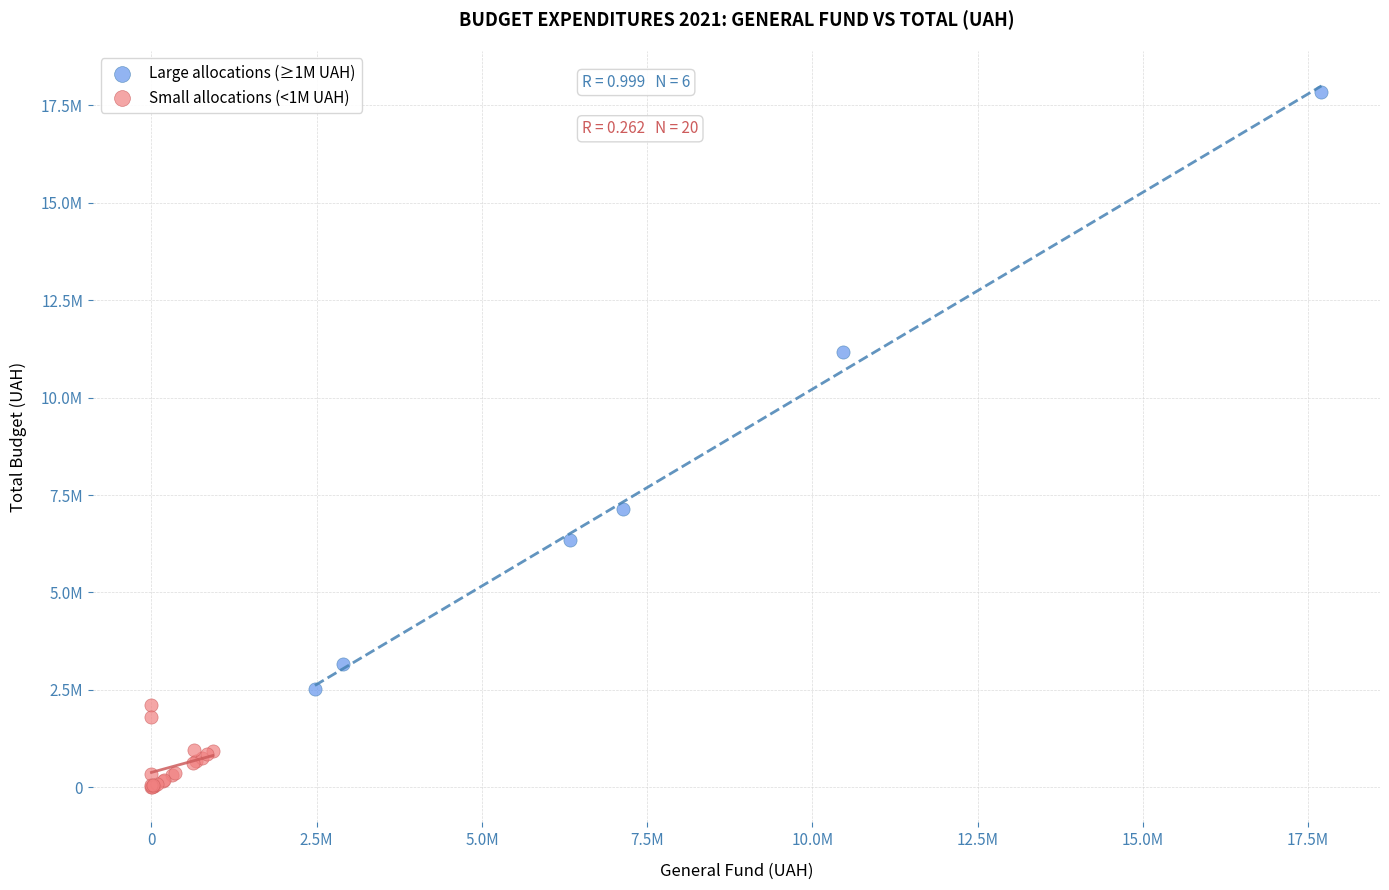

Which series contains the lowest Y value?

Small allocations (<1M UAH)